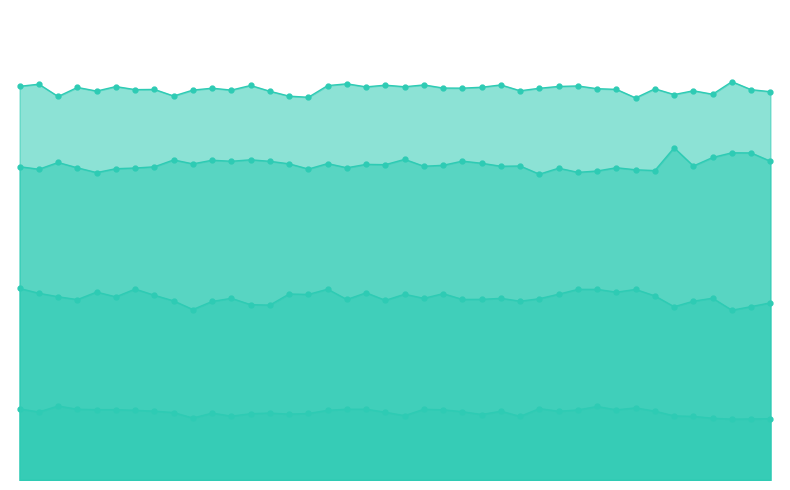

What is the sum of the low_val_line values at 5 and 27?

2326